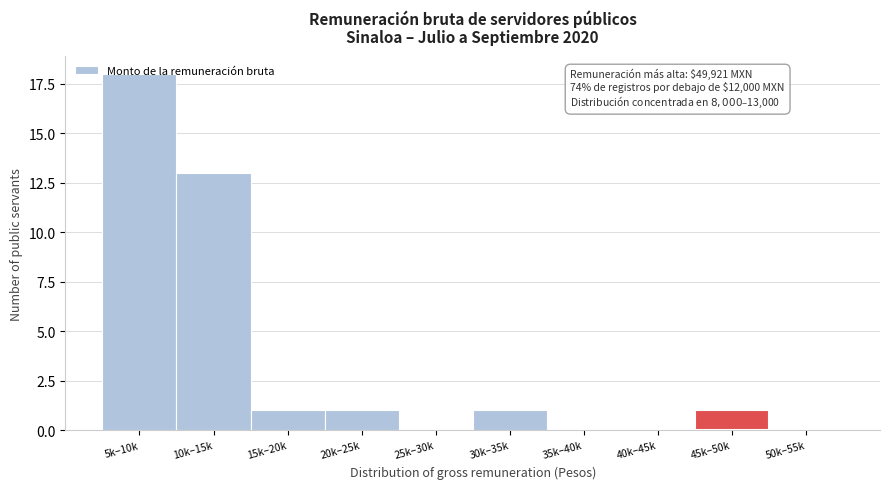

Which label corresponds to the largest value in the chart?

5k–10k